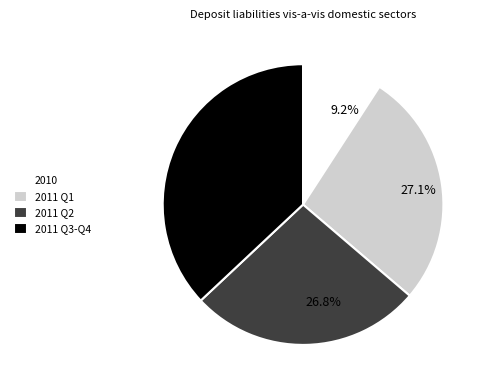

Do 2011 Q1 and 2010 together represent more than half of the pie?

No